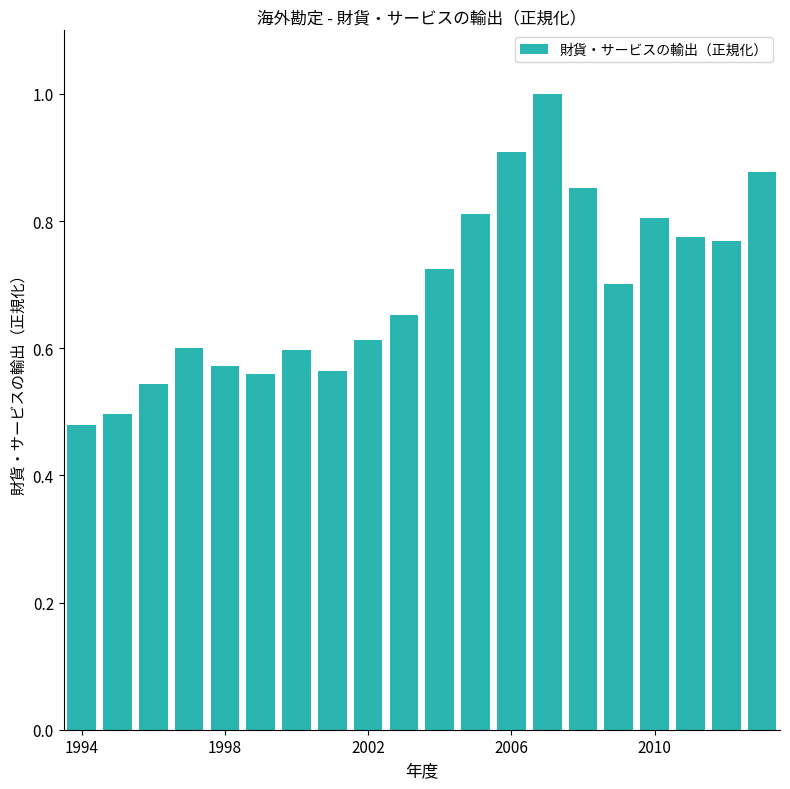

What is the sum of all values?

13.9